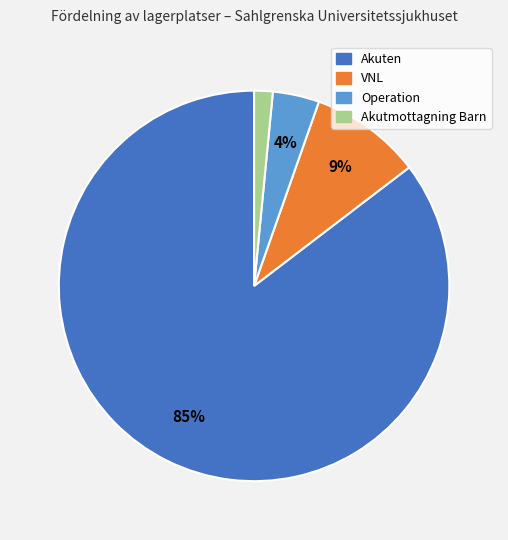

To the nearest percent, what is the combined percentage of Akuten and Akutmottagning Barn?

87%